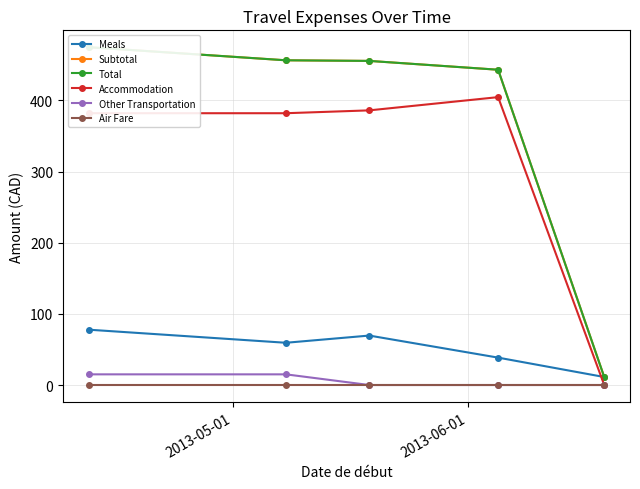

True or false: Subtotal and Air Fare intersect in this chart.

False